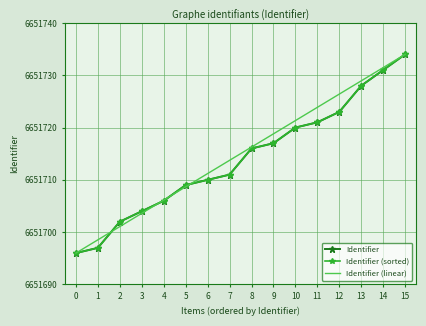

What are all the series names shown in the legend?

Identifier, Identifier (sorted), Identifier (linear)